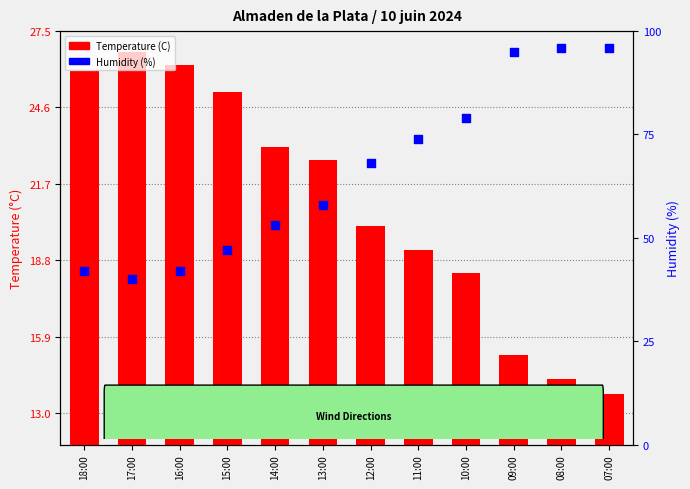

What are all the series names shown in the legend?

Temperature (C), Humidity (%)